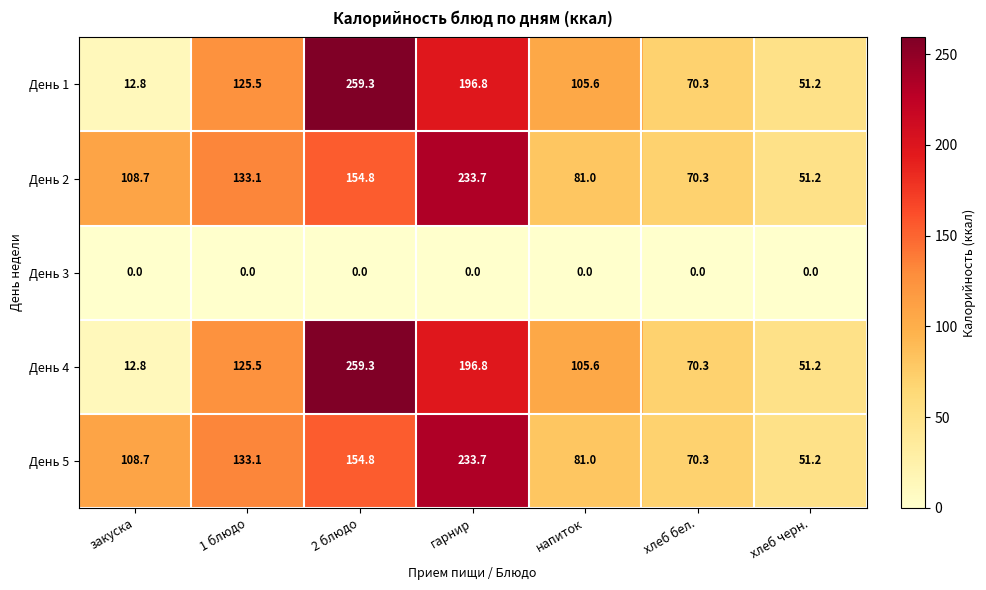

At which label does День 2 first exceed 108?

закуска